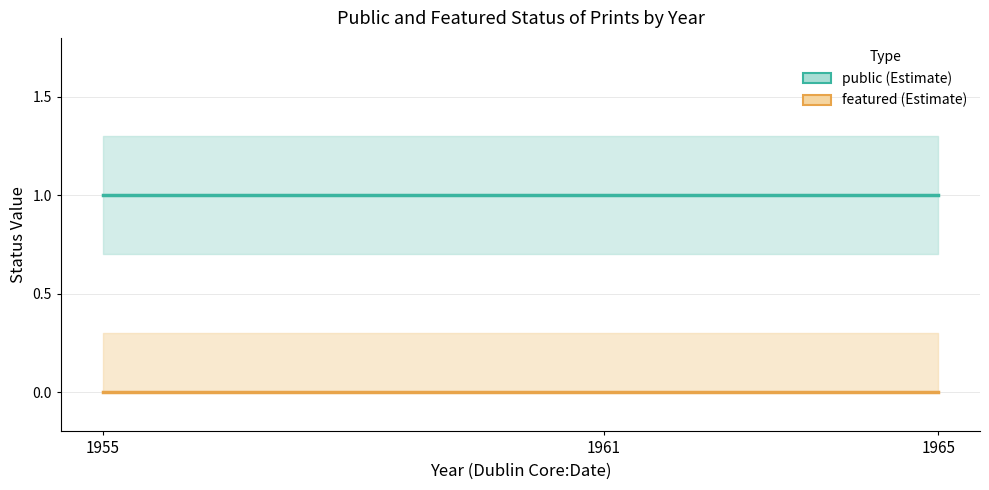

At how many categories does at least one series exceed 0?

3